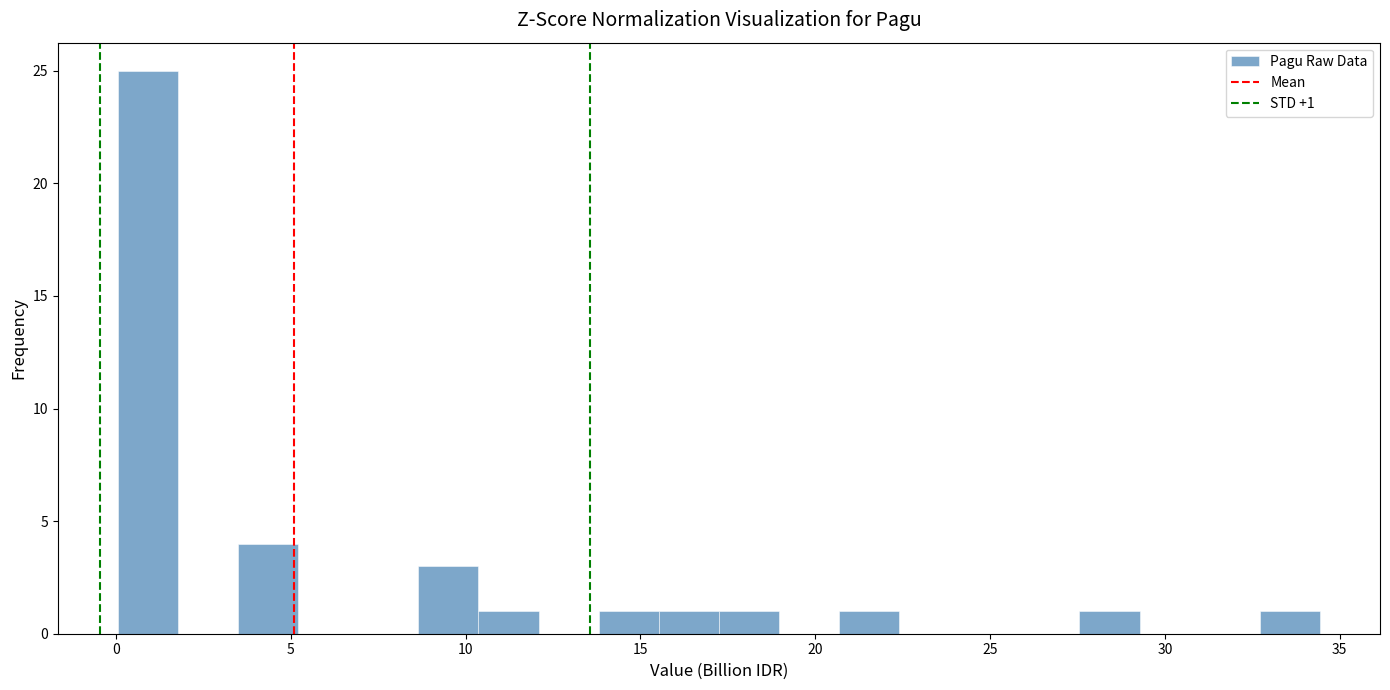

Read against the x-axis, roughly where is the centre of the tallest bar?

1.0